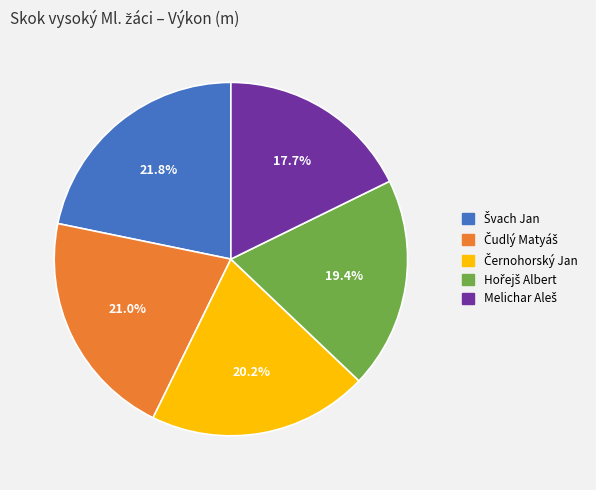

Count the number of slices in the pie.

5